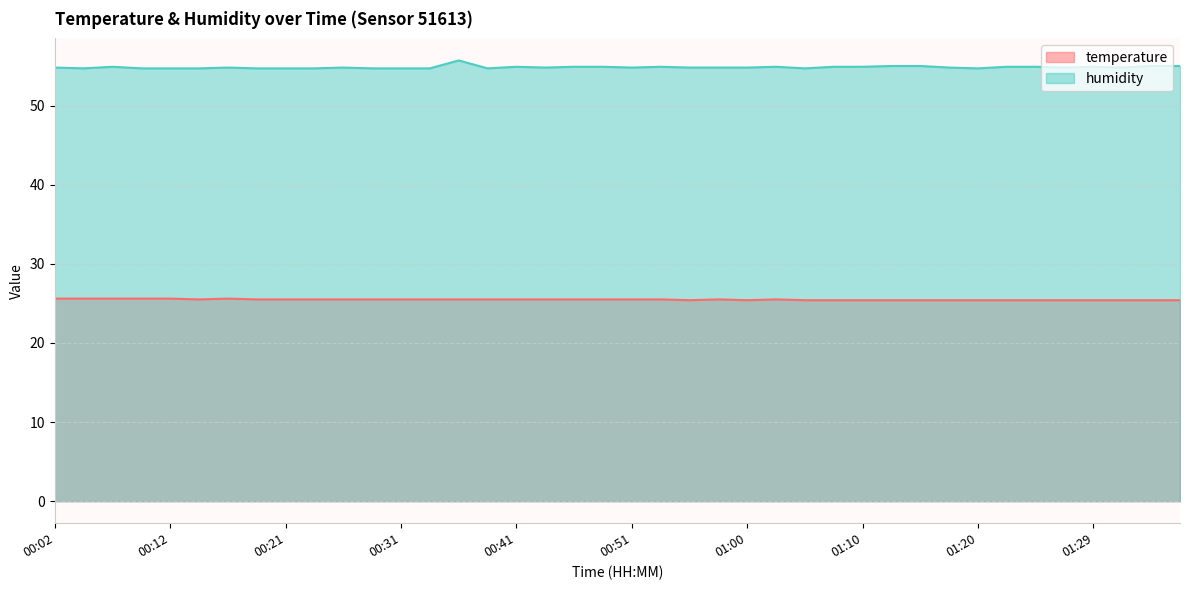

At which label does humidity reach its peak?

00:36